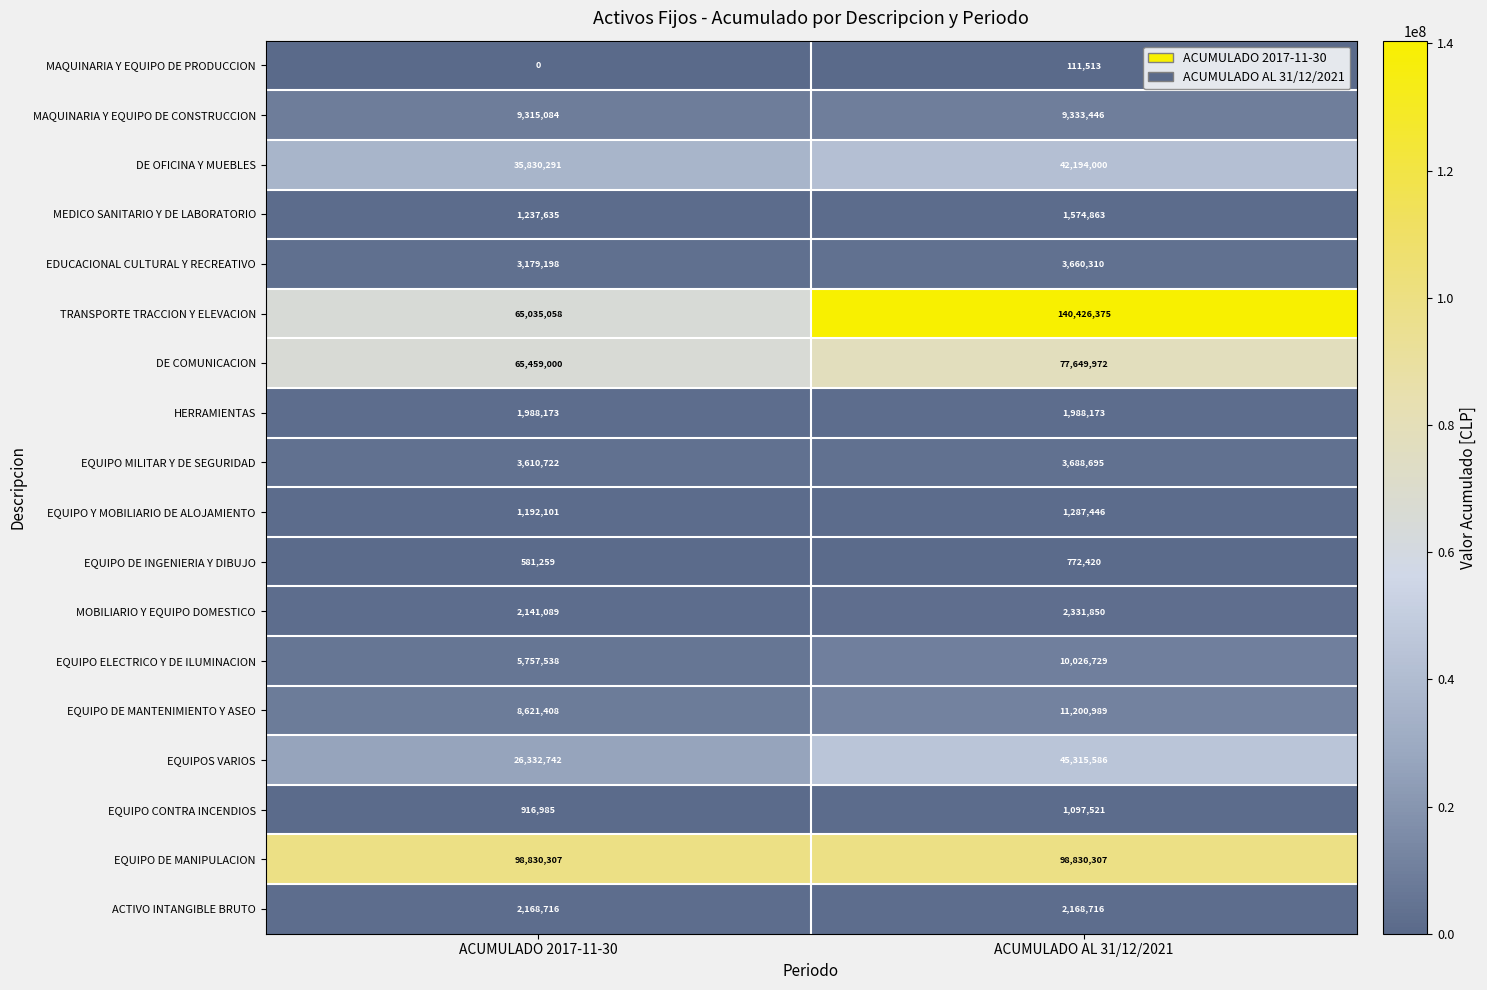

What is the difference between the highest and lowest values at ACUMULADO 2017-11-30?

98830307